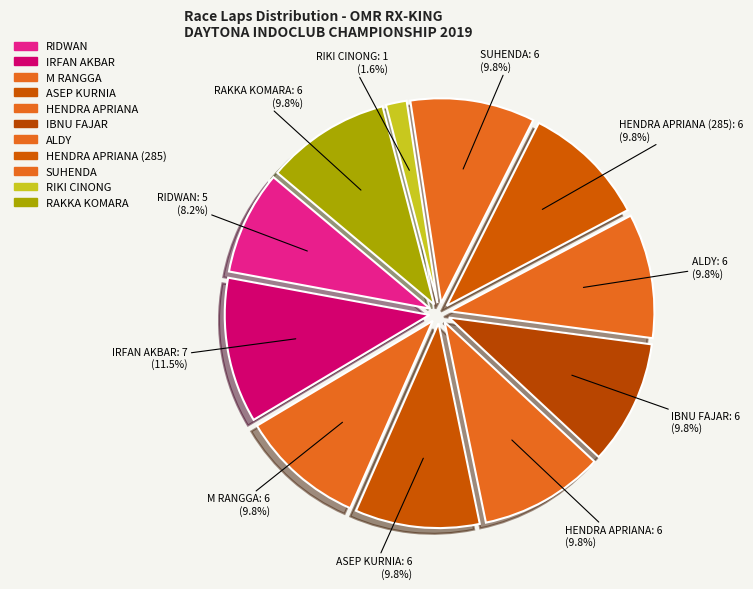

The ASEP KURNIA slice represents 10% of the pie. True or false?

True